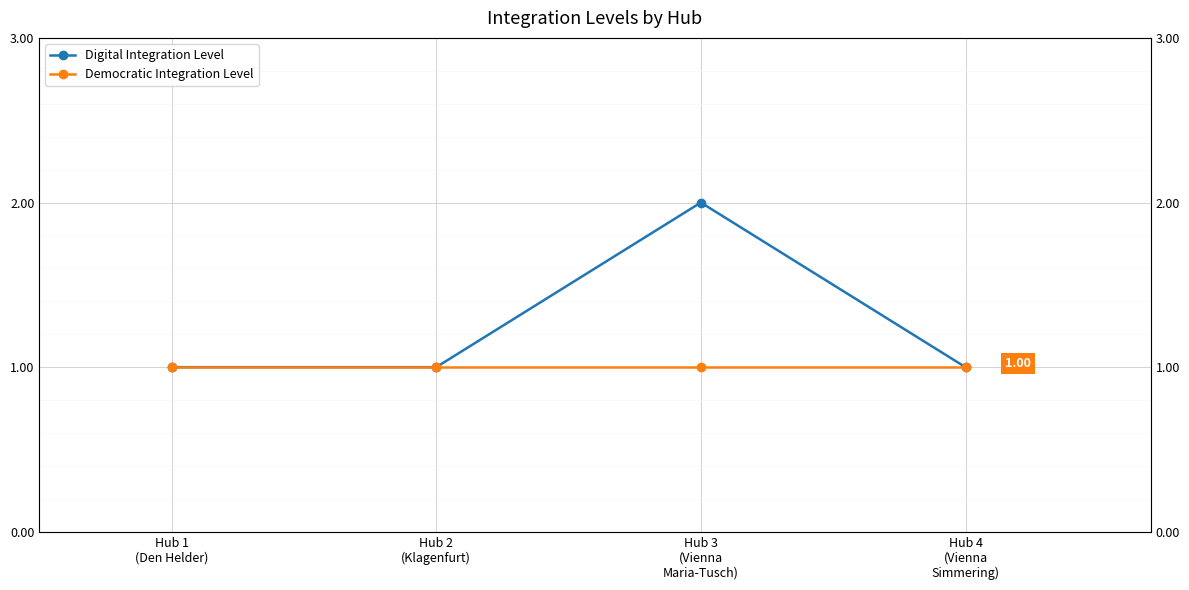

True or false: Democratic Integration Level has more than 0 points higher than both neighbors.

False